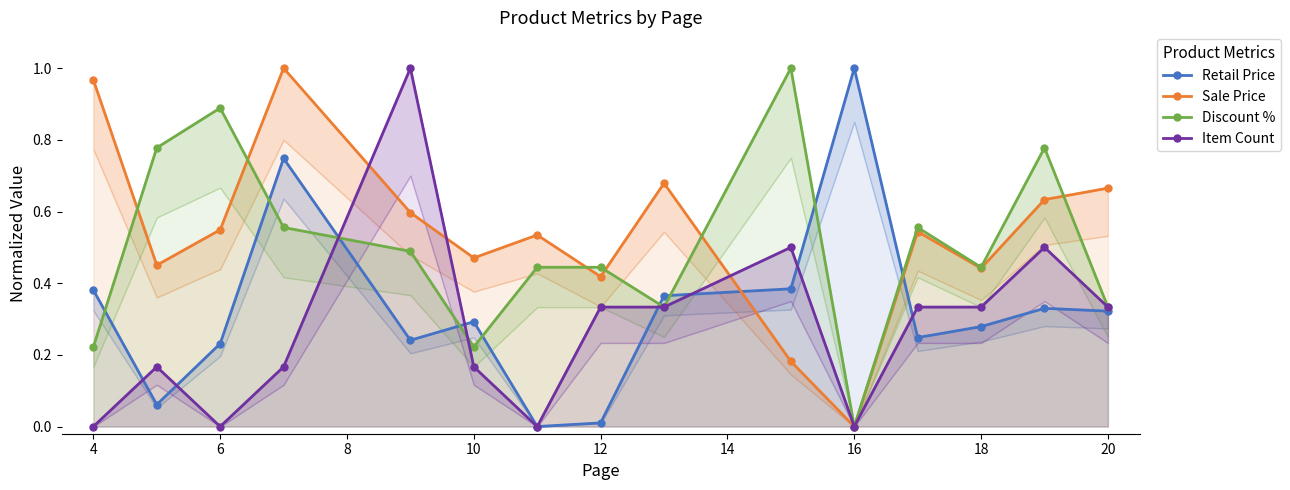

What is the difference between the maximum and minimum values in the Sale Price series?

1.0